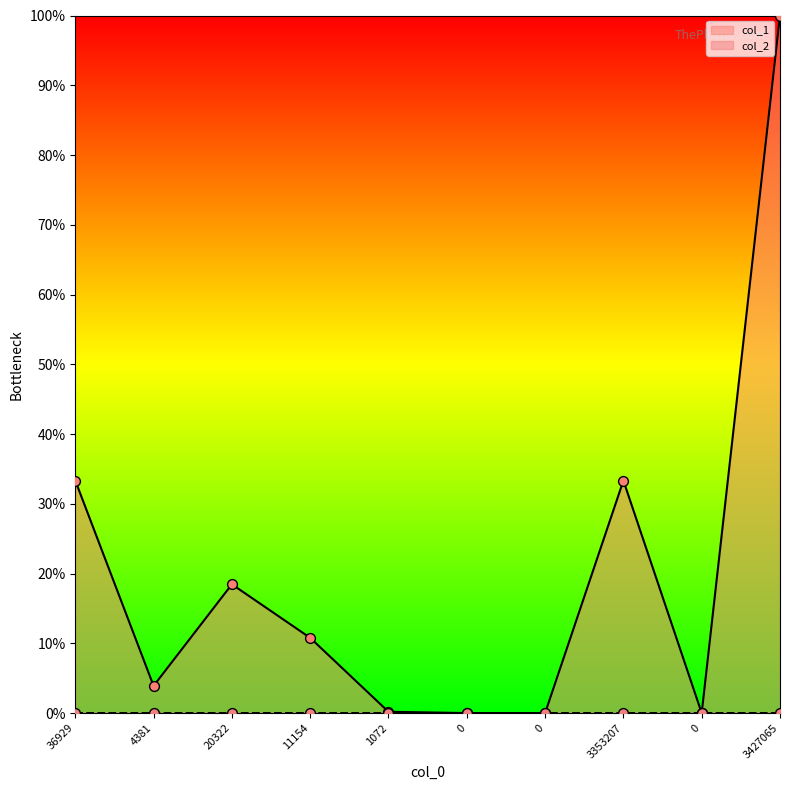

What is the total value across all series at 20322?

18.5